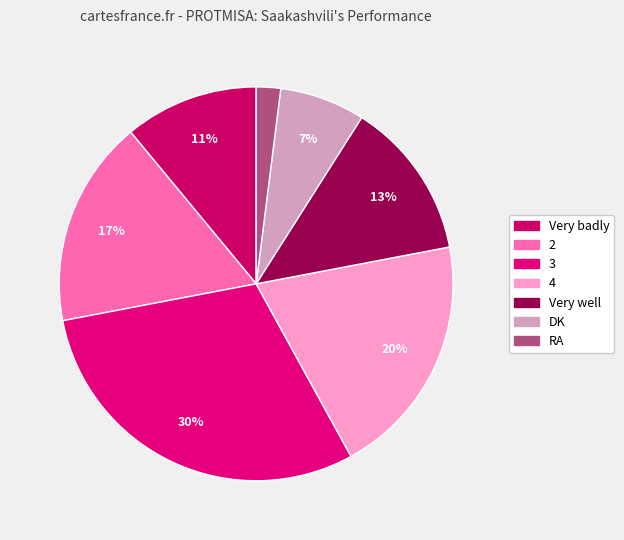

Which category has the biggest portion of the pie?

3